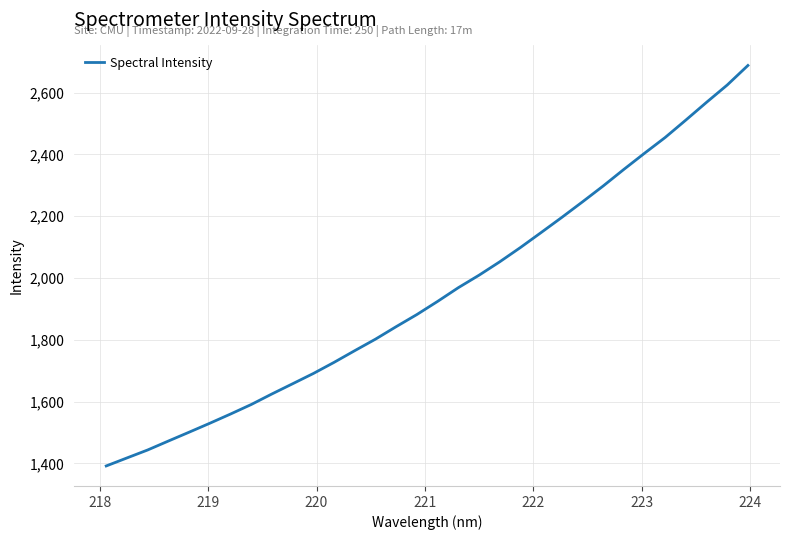

What is the smallest value displayed?

1391.9